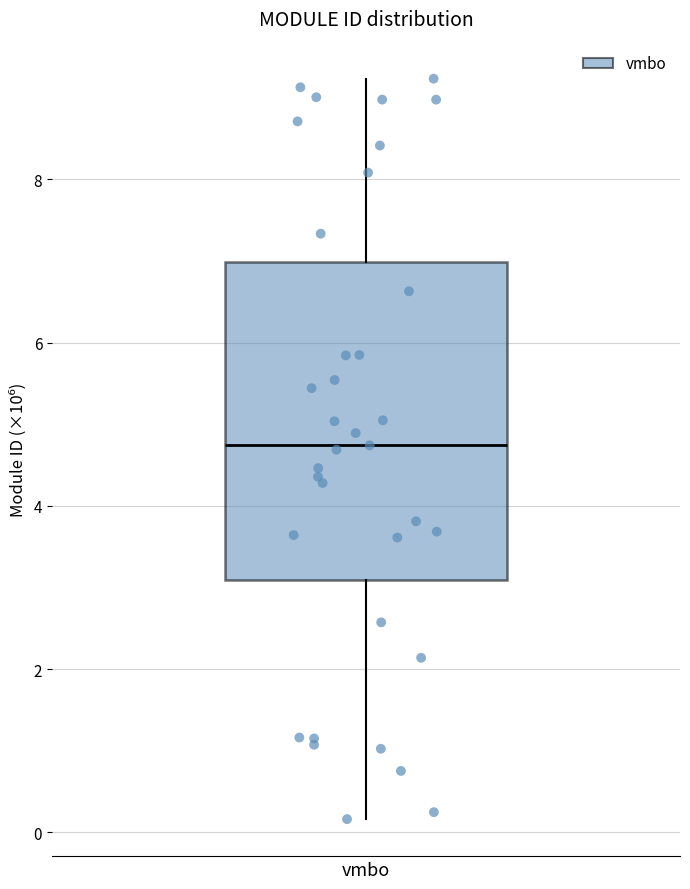

Read this box plot against the y-axis: the position of the median line, the range covered by the box, and the ends of both whiskers. The values are not printed on the chart, so give them approximately, as read against the axis.

median 4.8, box 3.0 to 7.0, whiskers 0.2 to 9.2